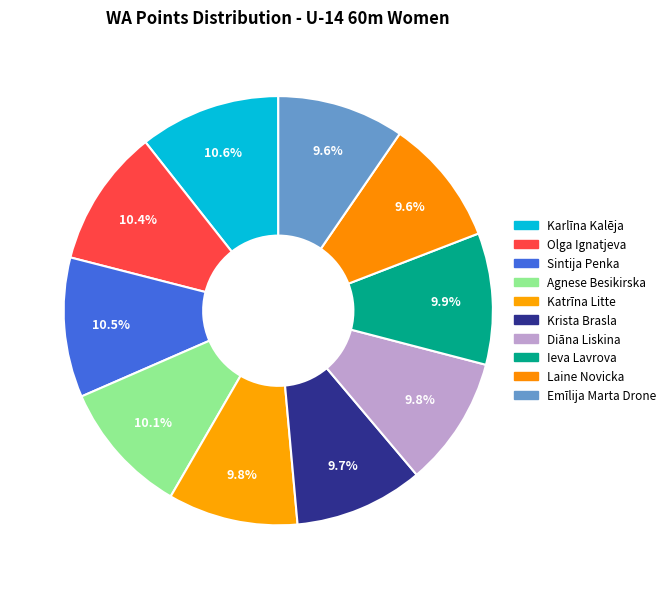

How many segments does this pie chart have?

10